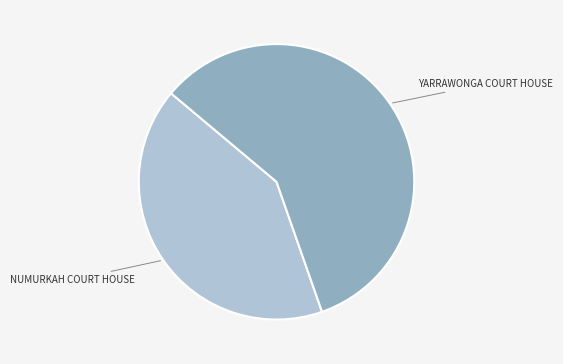

Approximately how many times larger is the value at YARRAWONGA COURT HOUSE compared to NUMURKAH COURT HOUSE?

1.4